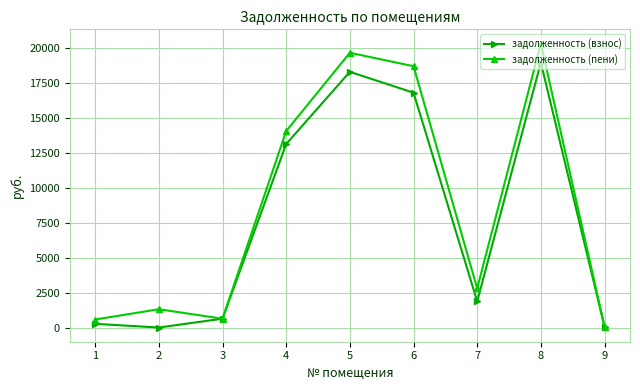

Is it true that задолженность (пени) equals 2870.1 at 4?

False